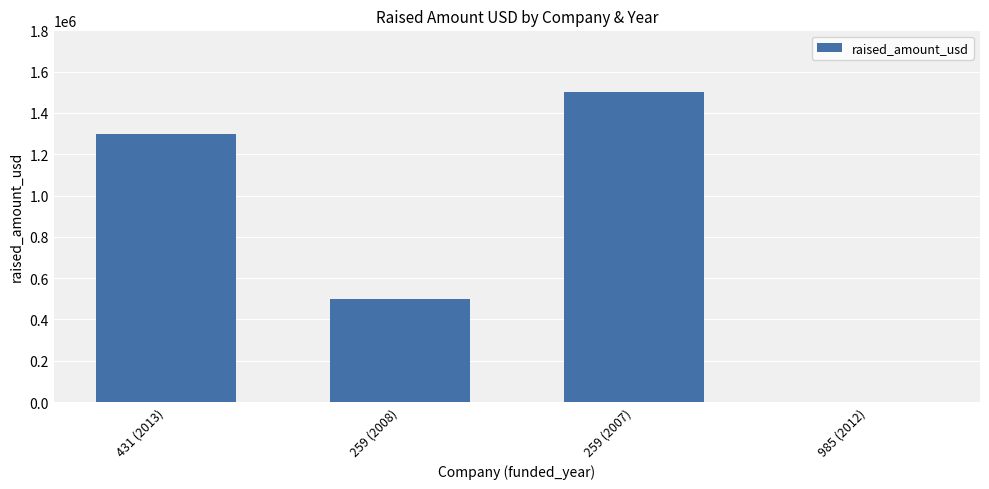

Reading left to right, extract all data points from this chart.

431 (2013)=1300000	259 (2008)=500000	259 (2007)=1500000	985 (2012)=0